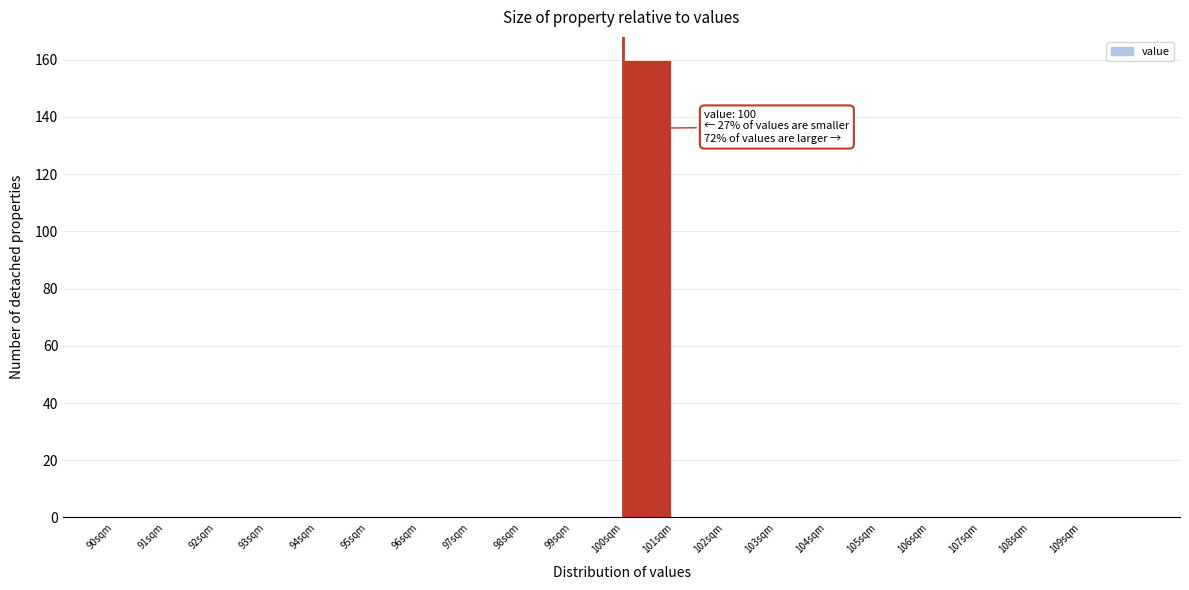

Over which range of the x-axis is the bar tallest?

100 to 101